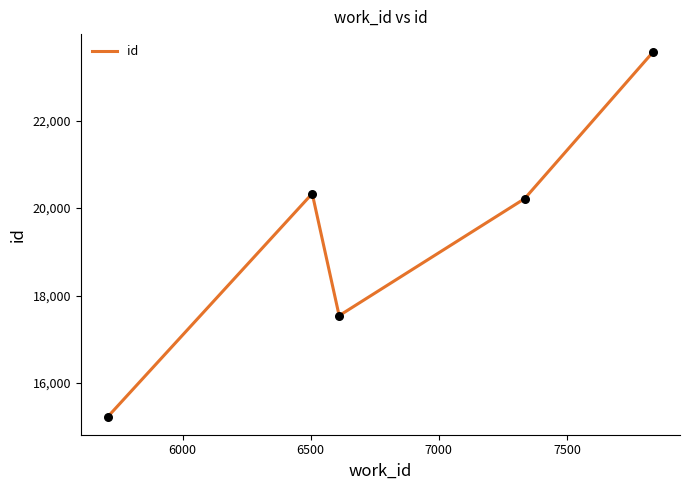

What is the sum of all values?

96889